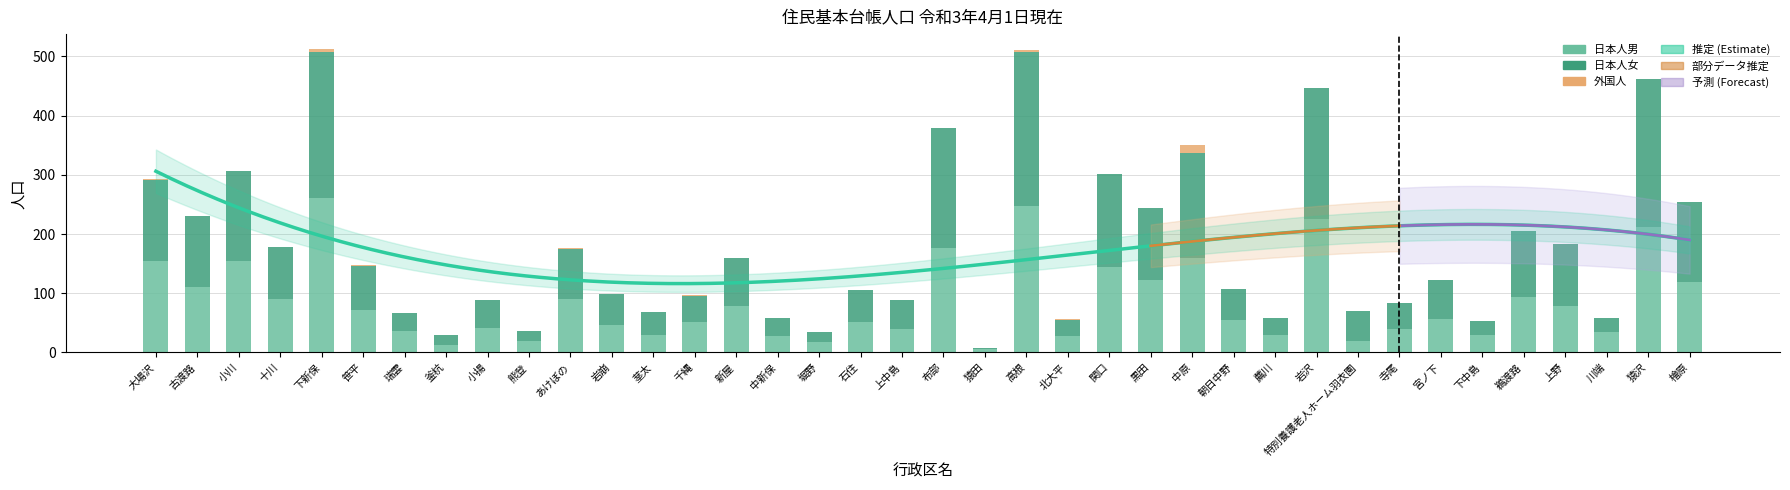

How many categories are shown in the chart?

38